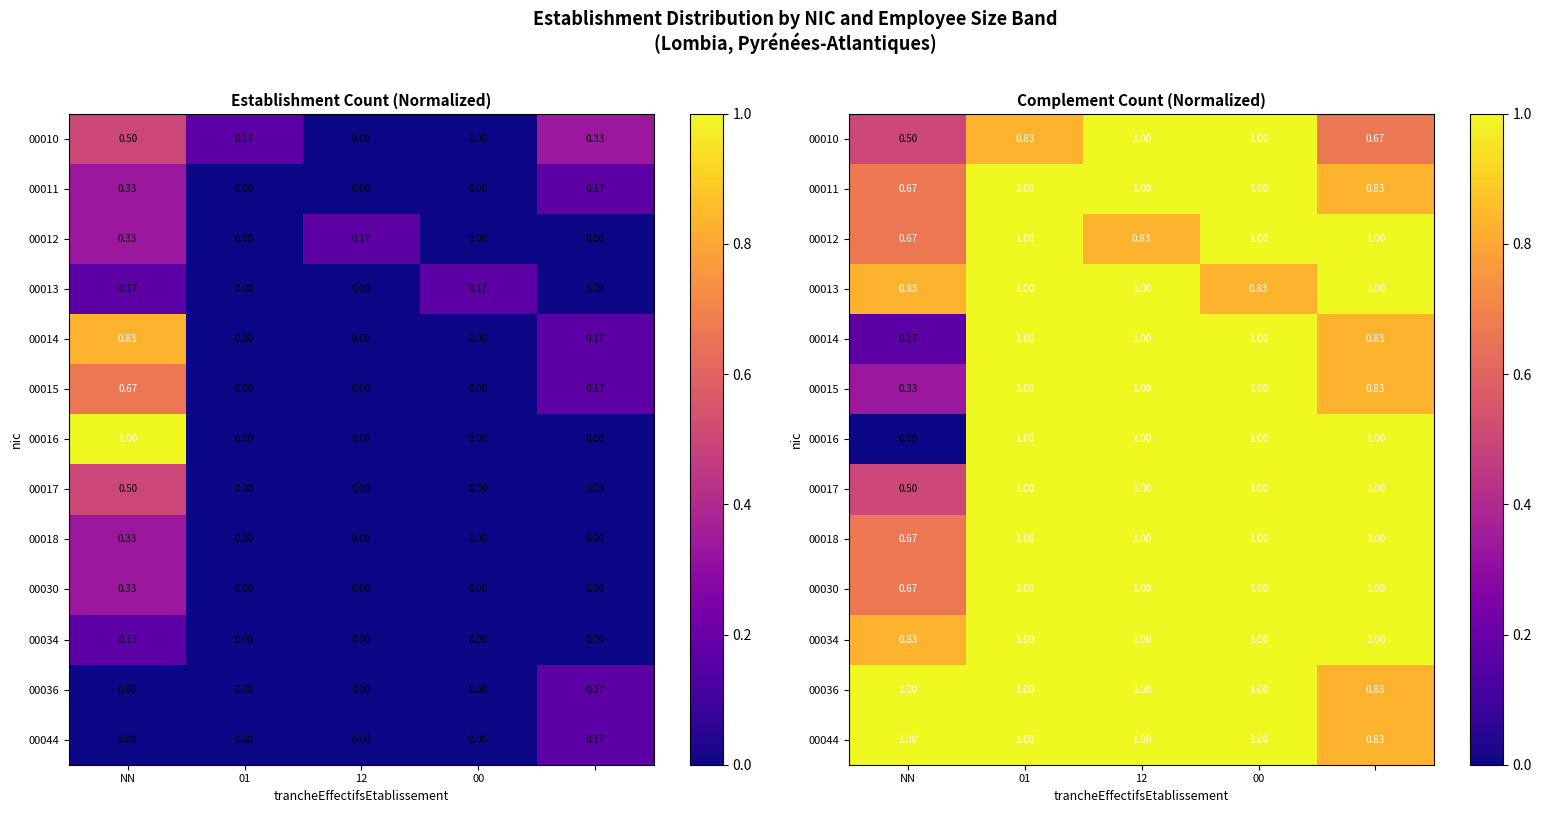

What is the difference between the second highest and minimum values in the 00034 series?

0.2